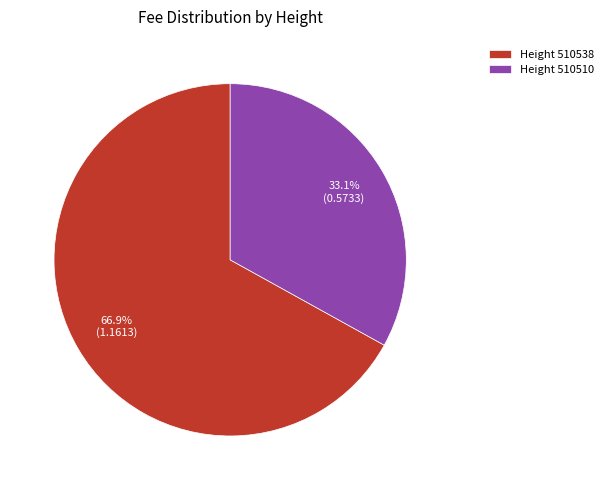

Is there a majority slice in this chart?

Yes